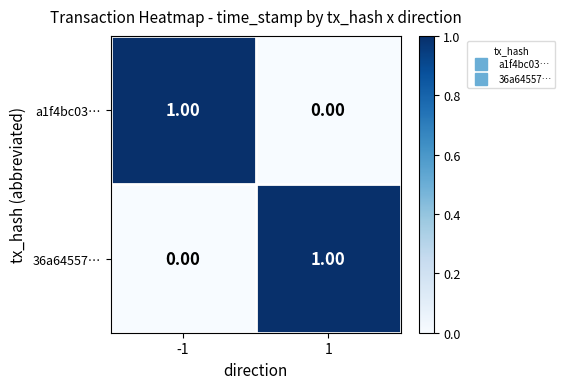

List the labels in order of 36a64557… value, smallest first.

-1, 1